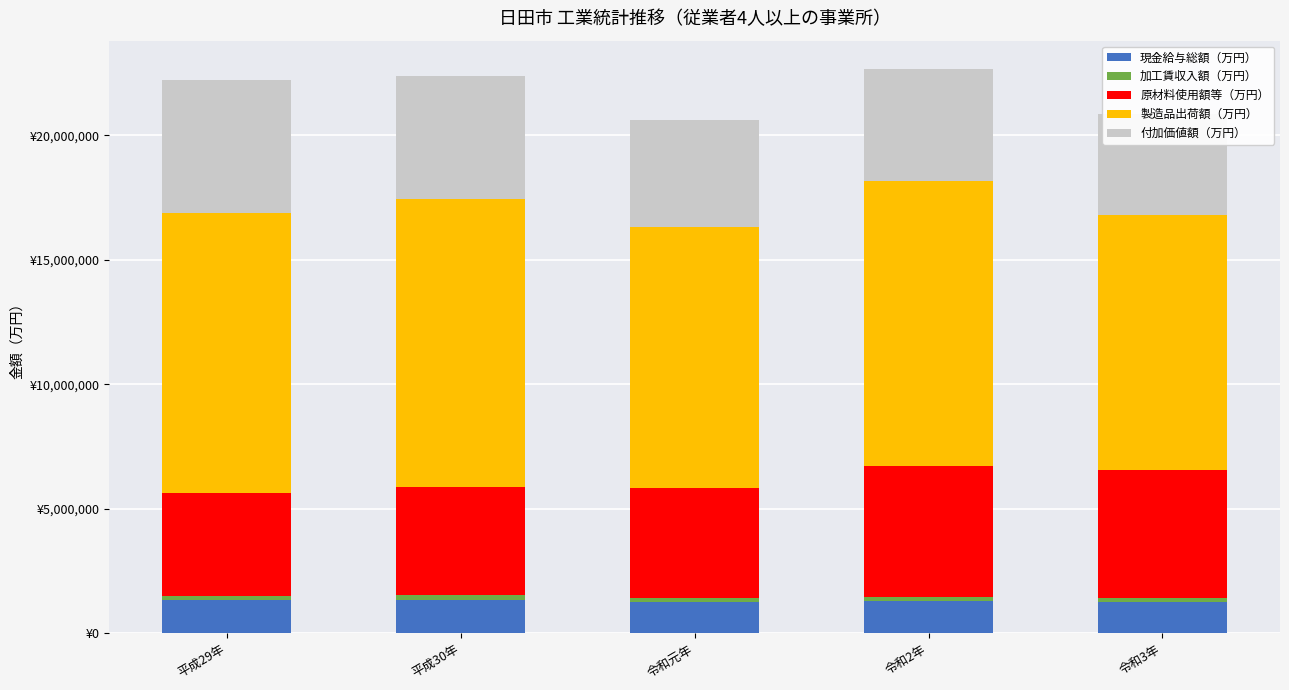

What is the label of the 2nd bar from the left?

平成30年